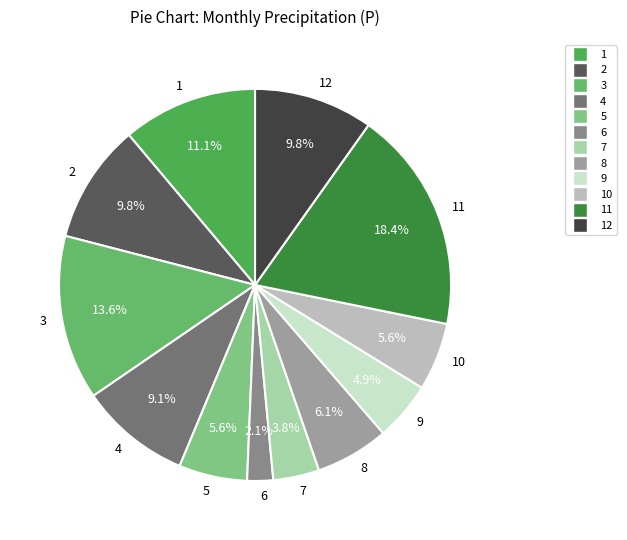

Is there a majority slice in this chart?

No